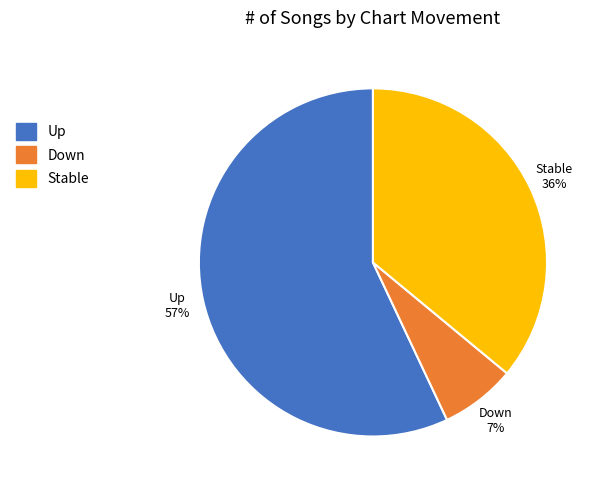

Does any single category account for the majority?

Yes